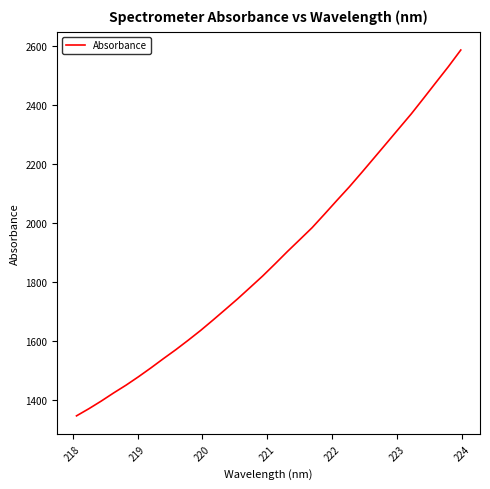

What is the greatest value displayed?

2585.8